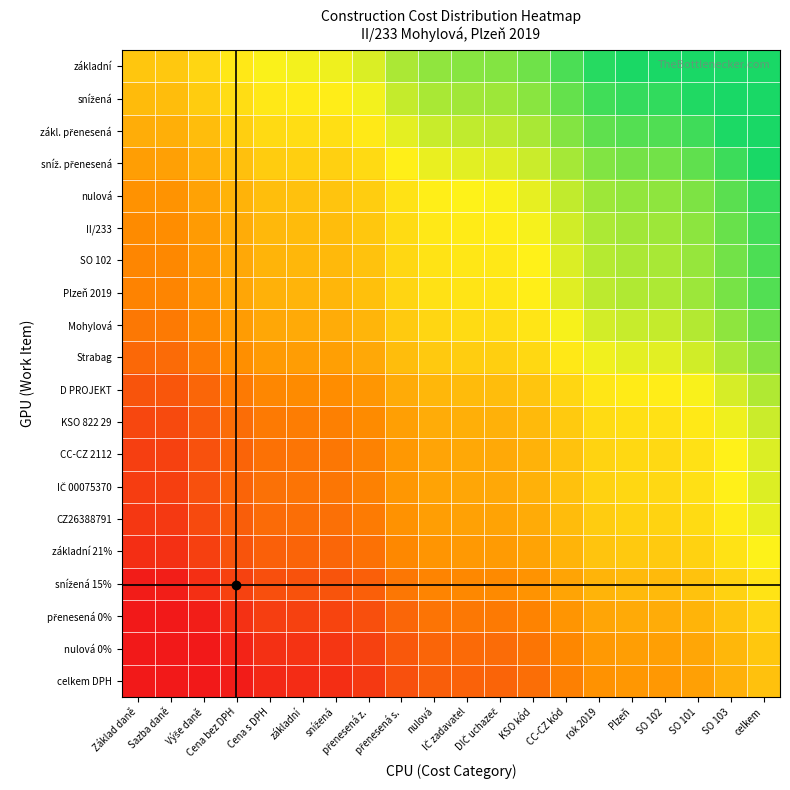

How many series are shown in this chart?

20